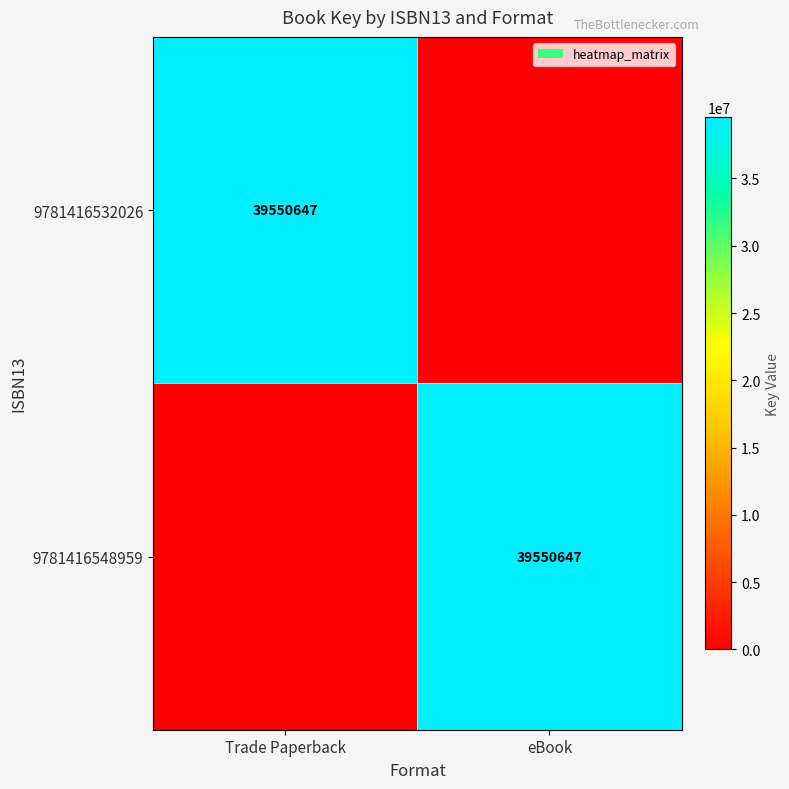

Is it true that 9781416532026 equals 39550647 at Trade Paperback?

True